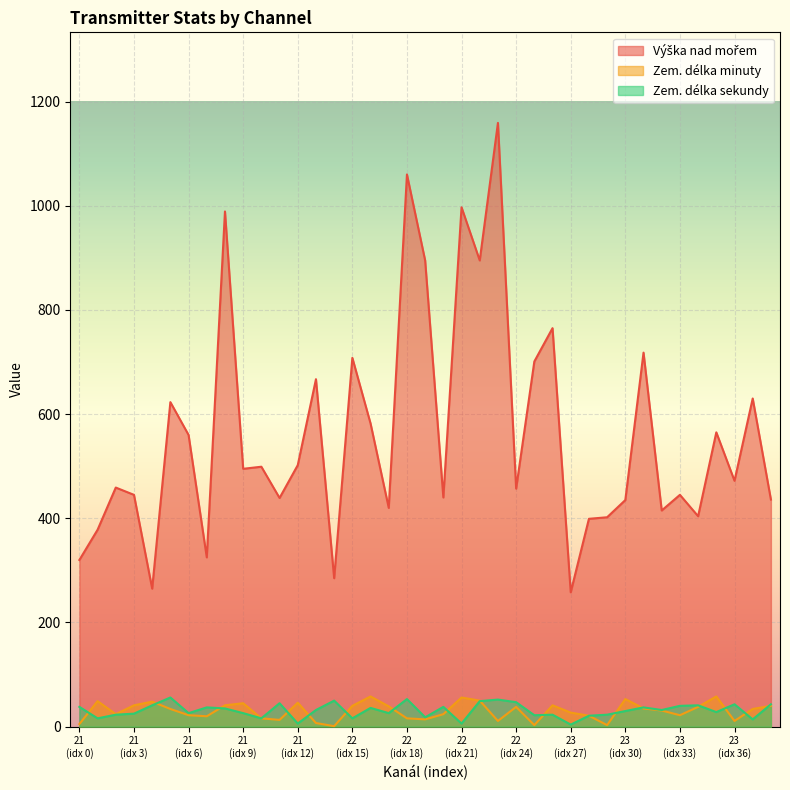

How many data points in Zem. délka minuty are above 34?

18